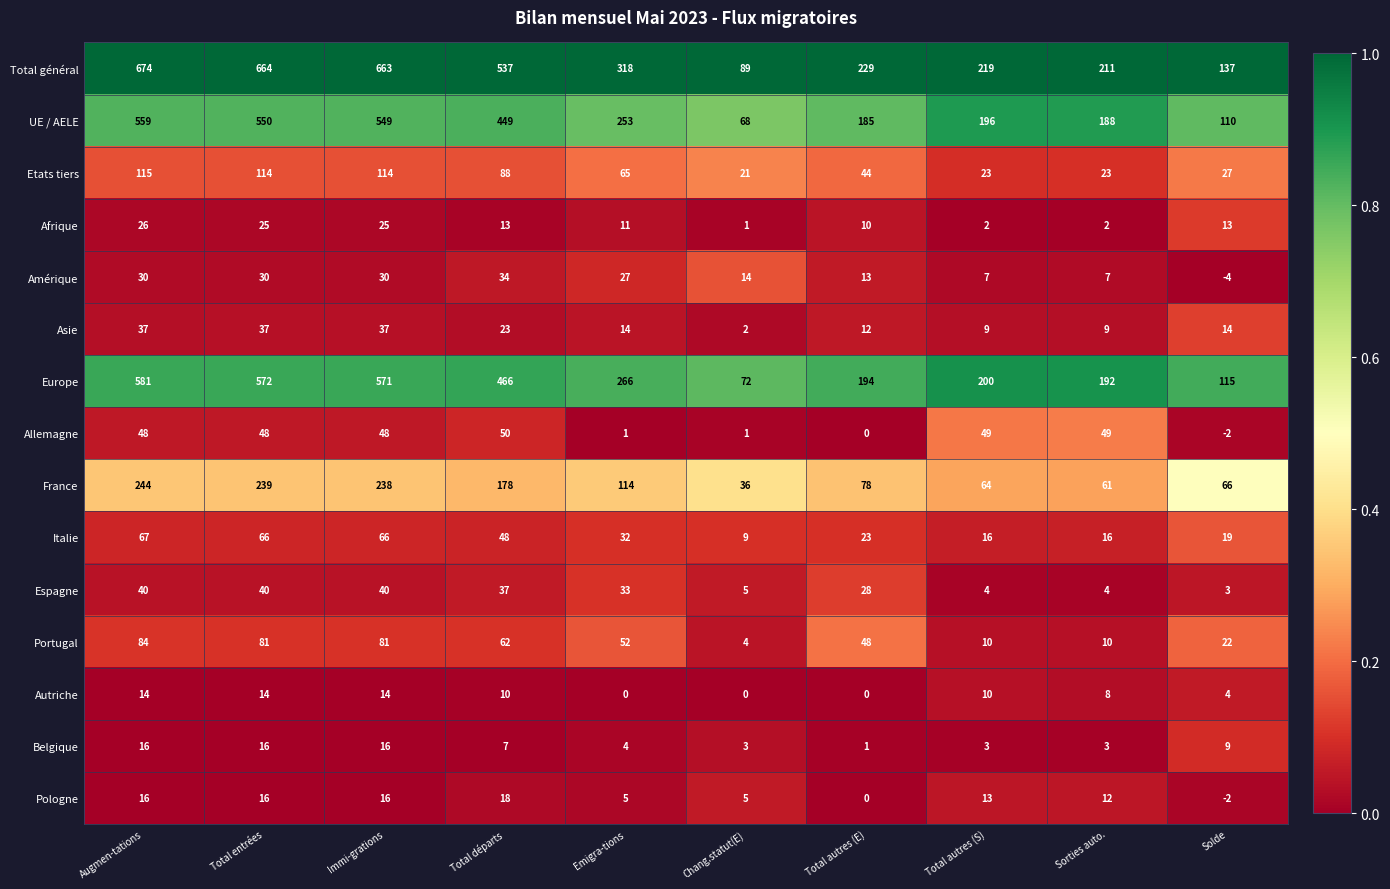

What is the difference between the highest and lowest values at Augmen-tations?

660